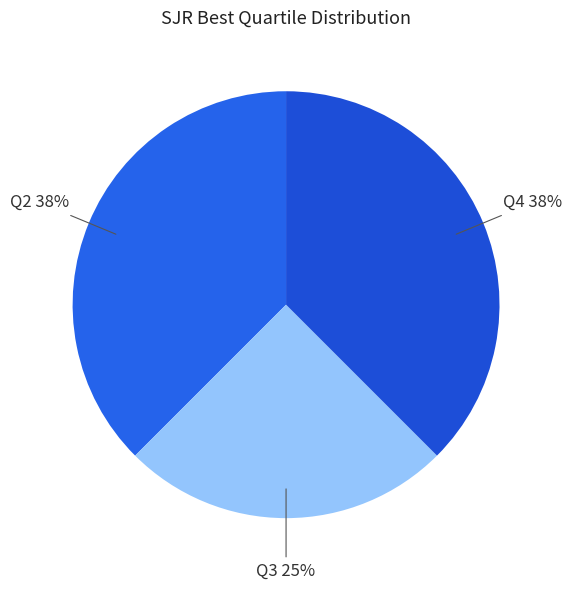

What is the smallest slice in the pie chart?

Q3